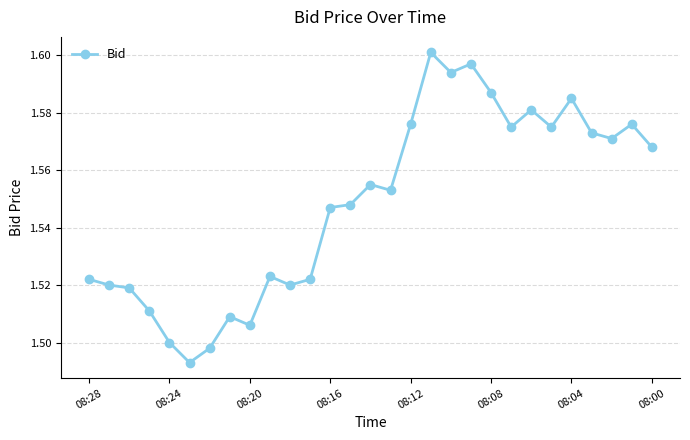

True or false: the data has more than 2 interior local peaks.

True